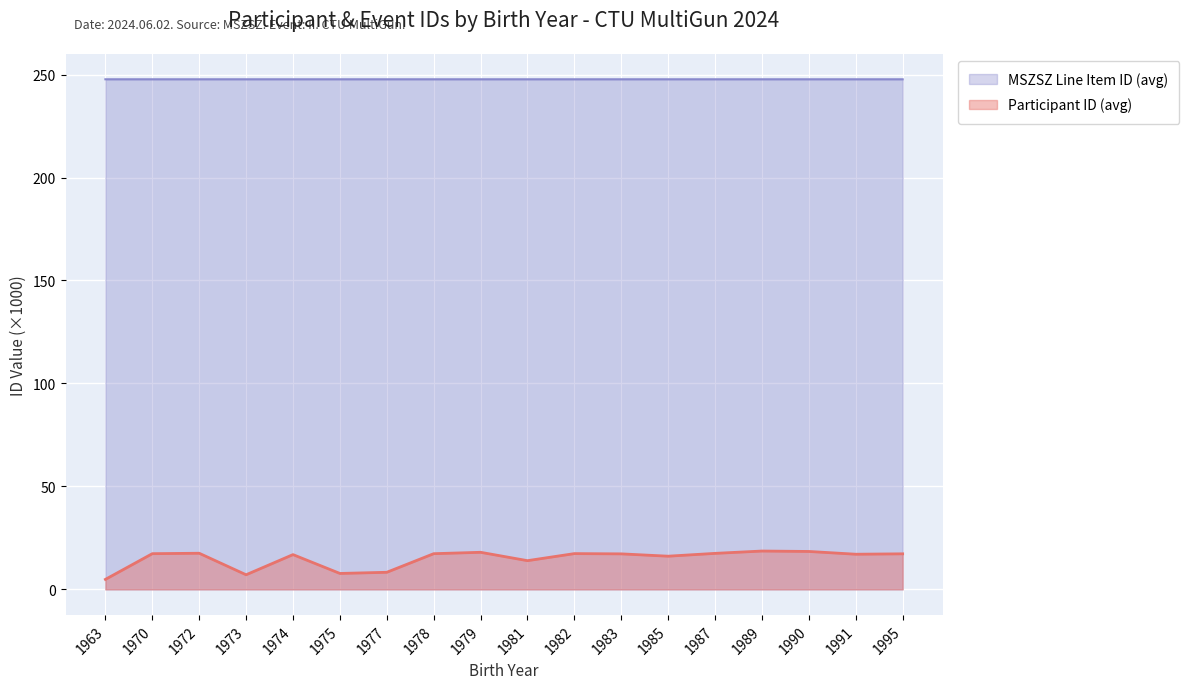

How many lines are shown in the chart?

2